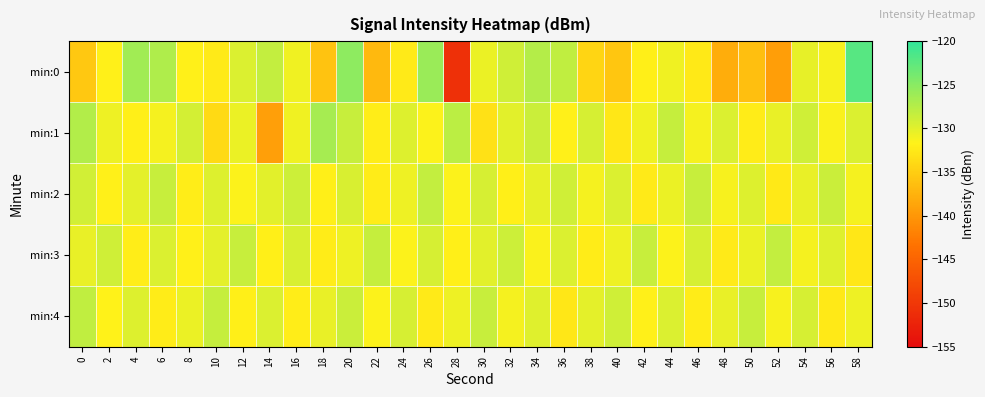

Reading right to left, extract all data points from this chart.

min:0: 58=-122.1	56=-131.3	54=-130.4	52=-139.3	50=-136.4	48=-138.0	46=-132.5	44=-130.8	42=-131.9	40=-135.7	38=-134.3	36=-128.1	34=-127.5	32=-128.9	30=-130.6	28=-150.8	26=-125.9	24=-132.4	22=-136.9	20=-125.3	18=-135.9	16=-130.9	14=-128.2	12=-129.6	10=-132.4	8=-131.8	6=-127.2	4=-126.3	2=-131.8	0=-135.6
min:1: 58=-129.6	56=-131.4	54=-128.9	52=-130.5	50=-132.3	48=-129.7	46=-131.1	44=-128.4	42=-130.9	40=-132.6	38=-129.3	36=-131.8	34=-128.7	32=-130.1	30=-133.2	28=-127.9	26=-131.5	24=-129.8	22=-132.1	20=-128.5	18=-126.7	16=-130.8	14=-139.3	12=-130.6	10=-133.8	8=-129.3	6=-131.1	4=-131.9	2=-130.7	0=-127.3
min:2: 58=-131.1	56=-128.7	54=-130.4	52=-132.5	50=-129.8	48=-131.3	46=-128.5	44=-130.6	42=-132.4	40=-129.7	38=-131.2	36=-128.9	34=-130.3	32=-132.0	30=-129.4	28=-131.6	26=-128.3	24=-130.7	22=-132.2	20=-129.5	18=-131.9	16=-128.8	14=-130.0	12=-131.5	10=-129.8	8=-132.1	6=-128.6	4=-130.2	2=-131.8	0=-129.1
min:3: 58=-132.6	56=-129.9	54=-131.2	52=-128.3	50=-130.6	48=-132.4	46=-129.4	44=-131.5	42=-128.5	40=-130.8	38=-132.2	36=-129.6	34=-131.4	32=-128.8	30=-130.1	28=-132.0	26=-129.3	24=-131.6	22=-128.4	20=-130.7	18=-132.3	16=-129.5	14=-131.9	12=-128.6	10=-130.2	8=-131.8	6=-129.7	4=-132.1	2=-128.9	0=-130.5
min:4: 58=-130.7	56=-132.5	54=-129.4	52=-131.3	50=-128.6	48=-130.5	46=-132.2	44=-129.7	42=-131.8	40=-128.9	38=-130.2	36=-132.6	34=-129.9	32=-131.2	30=-128.5	28=-130.8	26=-132.4	24=-129.3	22=-131.5	20=-128.7	18=-130.4	16=-132.1	14=-129.6	12=-131.9	10=-128.4	8=-130.6	6=-132.3	4=-129.8	2=-131.7	0=-128.2